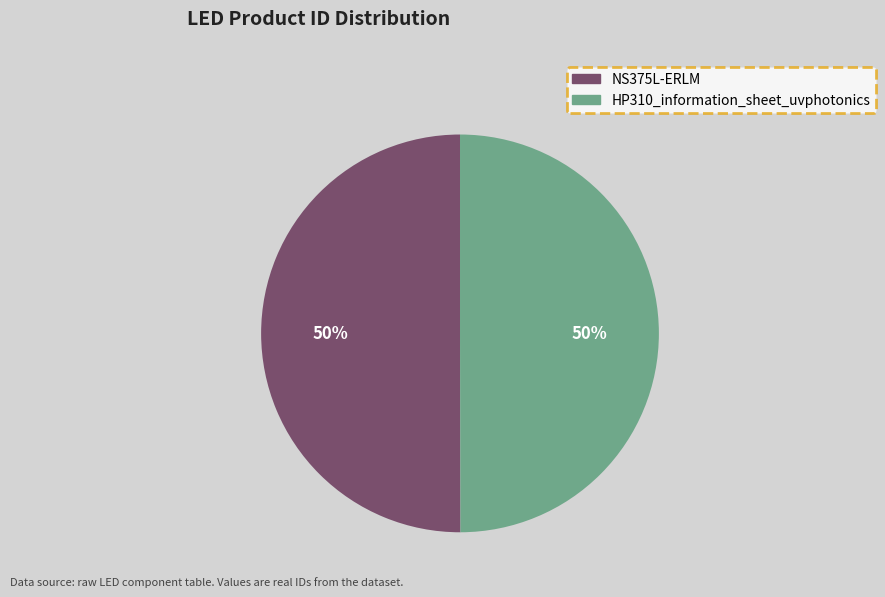

To the nearest percent, what is the average slice percentage?

50%